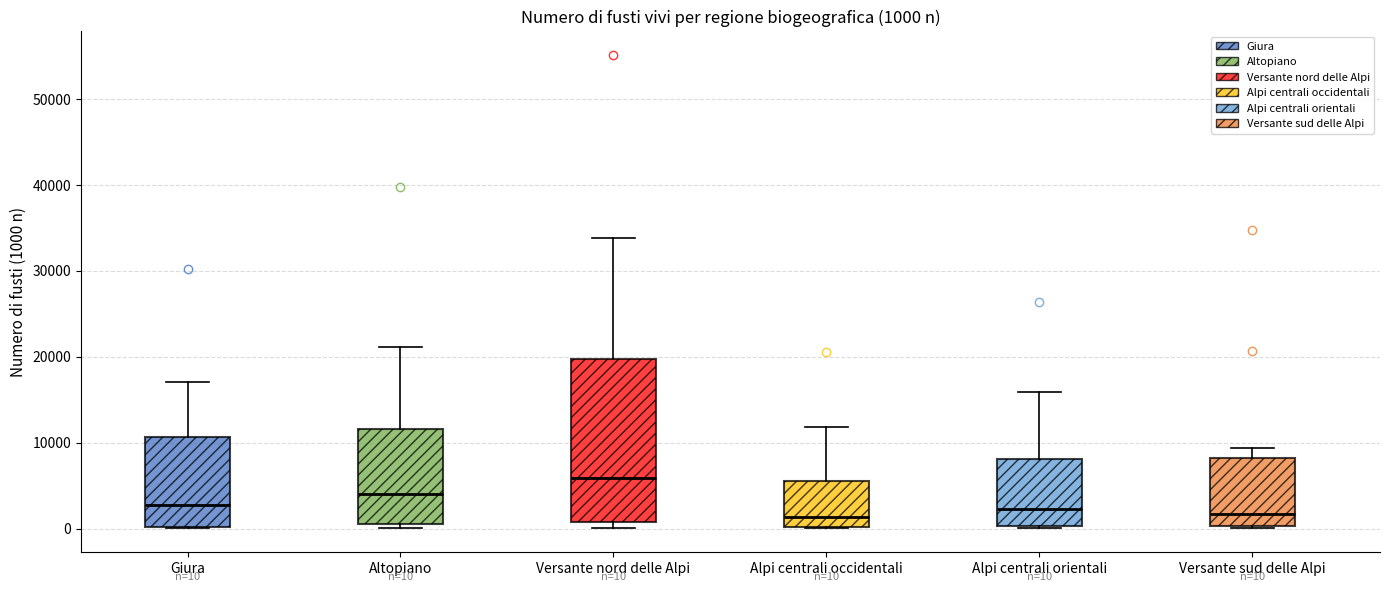

Comparing the boxes themselves (not the whiskers), which one is the tallest?

Versante nord delle Alpi